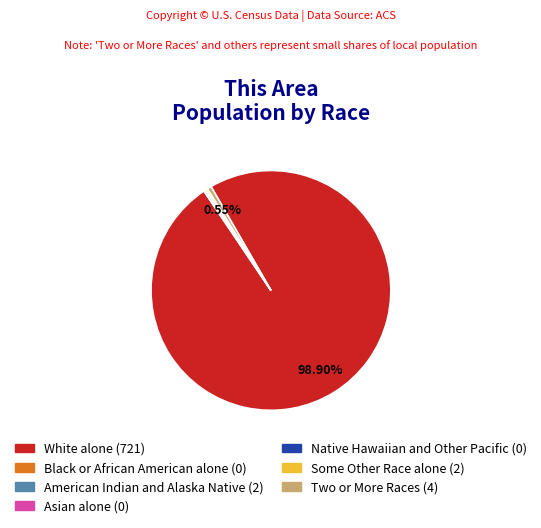

What percentage is the Two or More Races slice, to the nearest percent?

1%